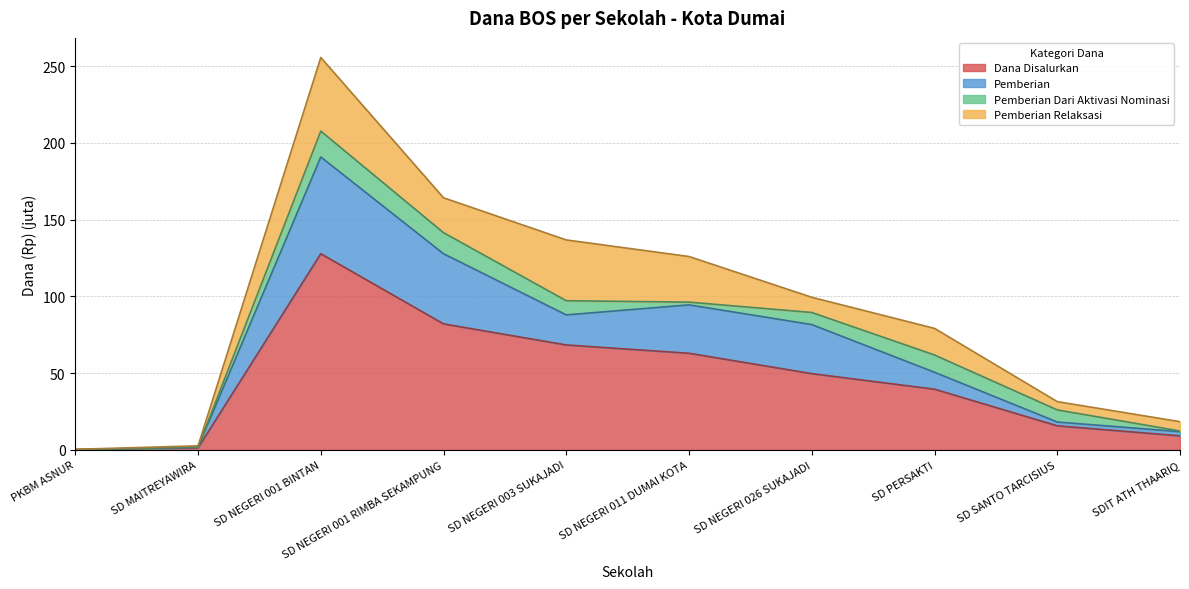

What is the maximum value for Dana Disalurkan?

127.8